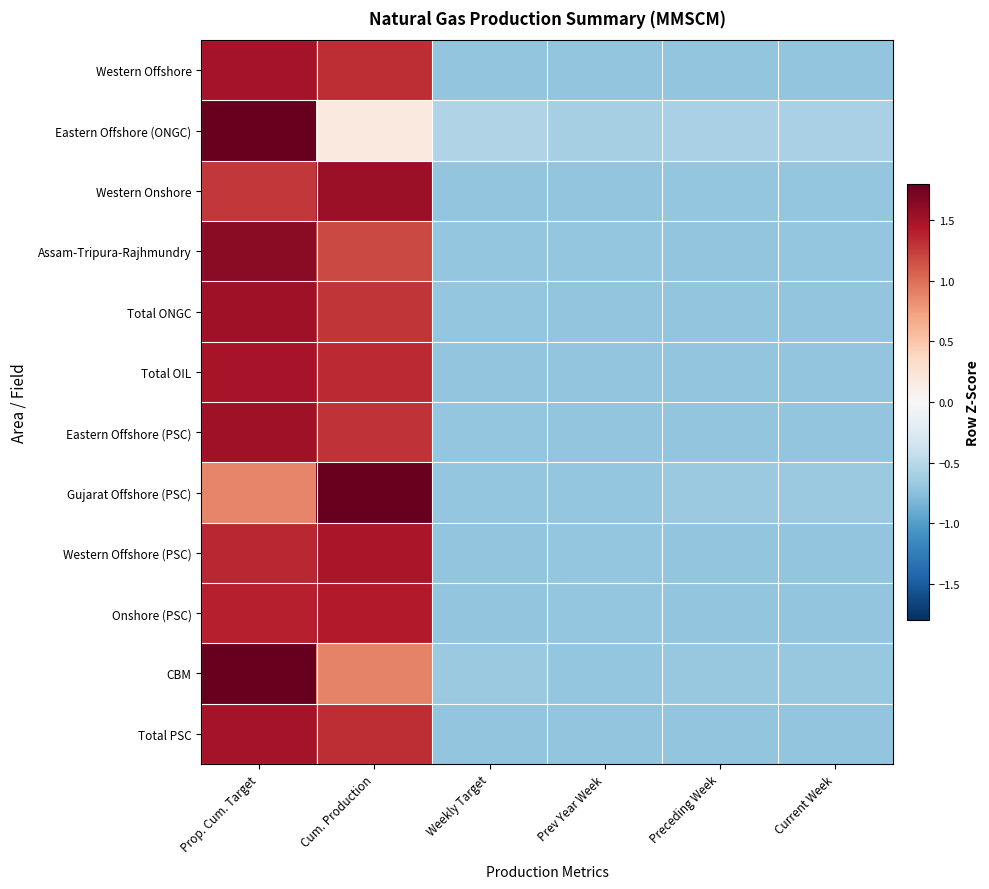

List the series in order of their peak value, lowest first.

Onshore (PSC), Western Offshore (PSC), Total OIL, Total PSC, Western Offshore, Eastern Offshore (PSC), Total ONGC, Western Onshore, Assam-Tripura-Rajhmundry, CBM, Gujarat Offshore (PSC), Eastern Offshore (ONGC)